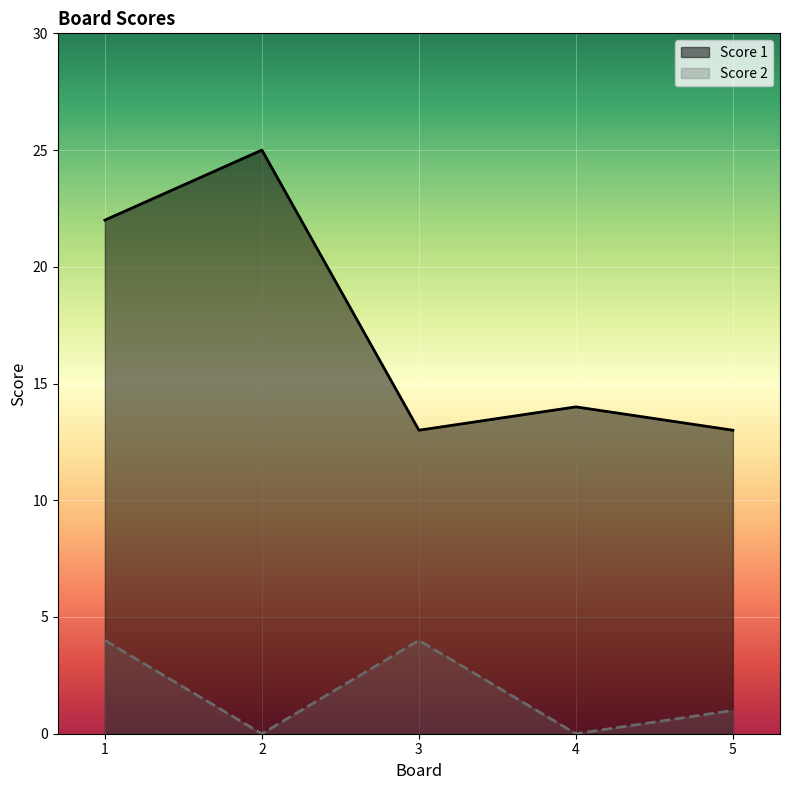

True or false: Score 1 and Score 2 cross at least once.

False